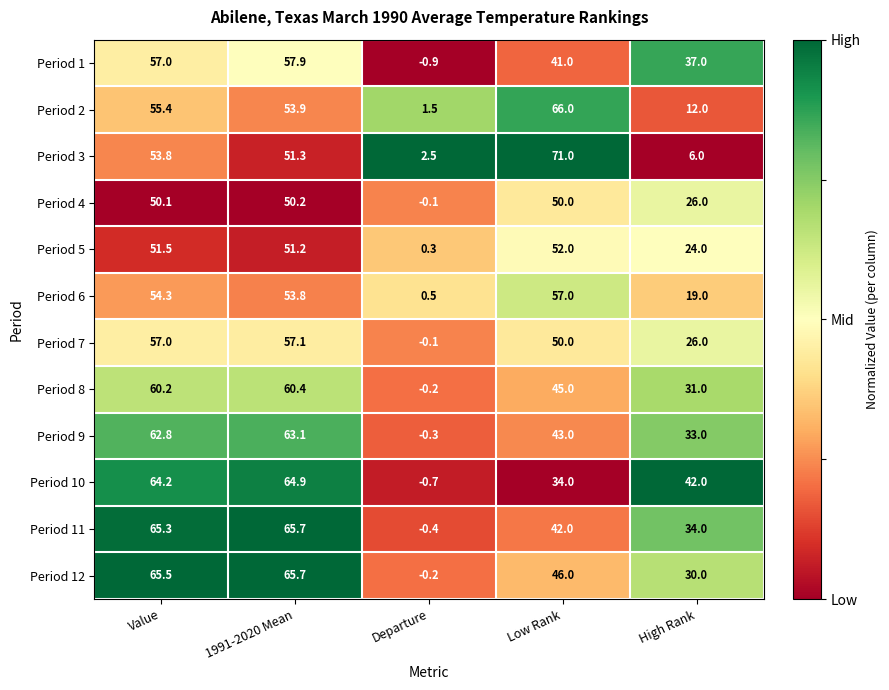

Rank the categories by Period 9 value from highest to lowest.

1991-2020 Mean, Value, Low Rank, High Rank, Departure